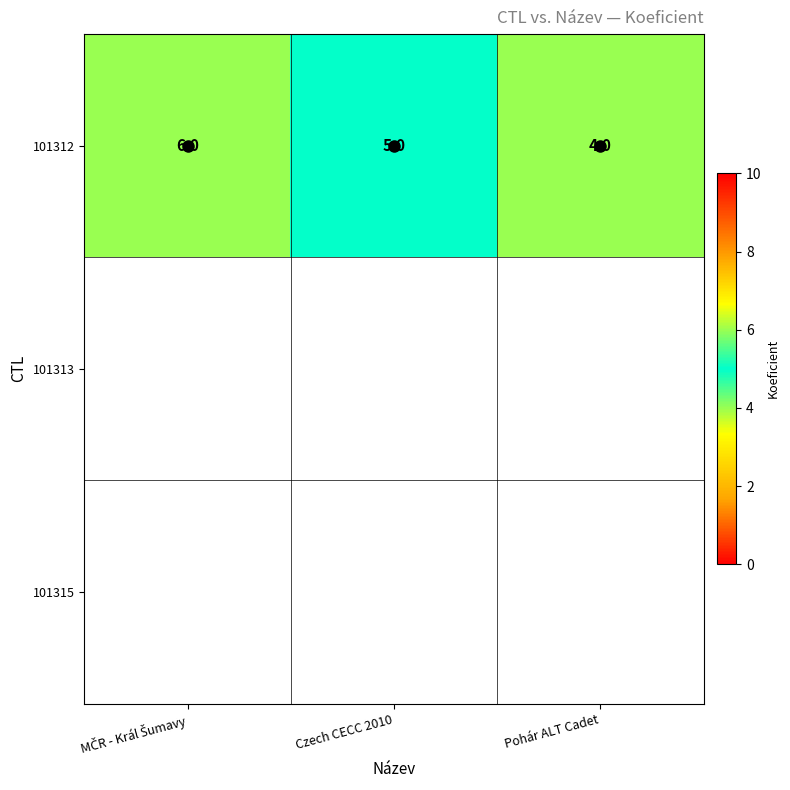

What is the difference between the maximum and minimum values in the 101312 series?

2.0